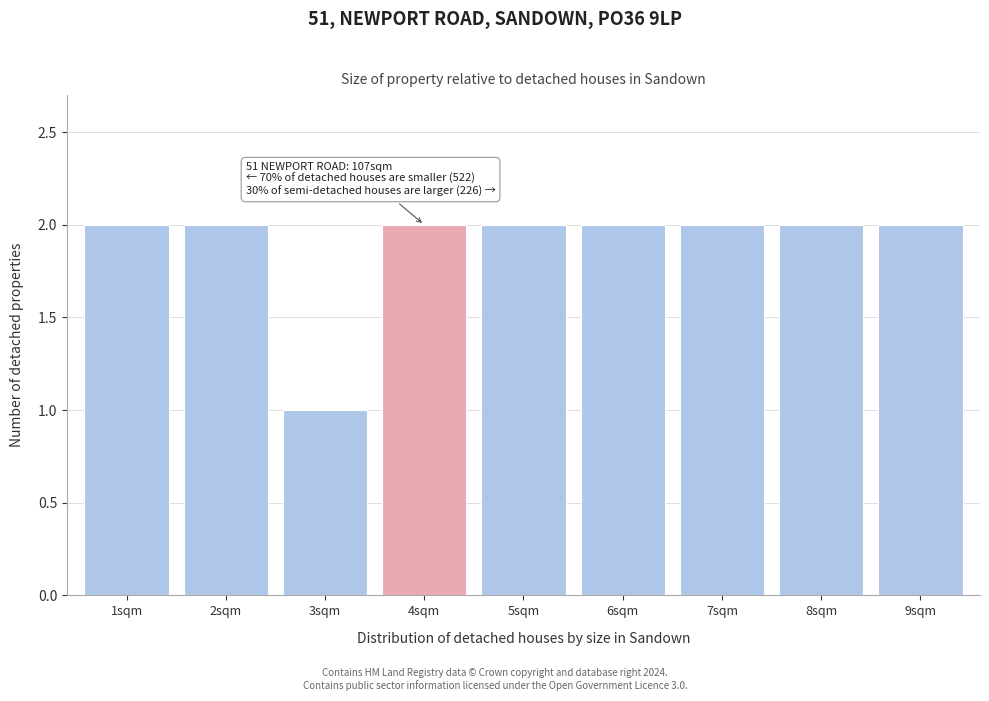

Reading right to left, list all the values displayed in this chart.

9sqm=2	8sqm=2	7sqm=2	6sqm=2	5sqm=2	4sqm=2	3sqm=1	2sqm=2	1sqm=2